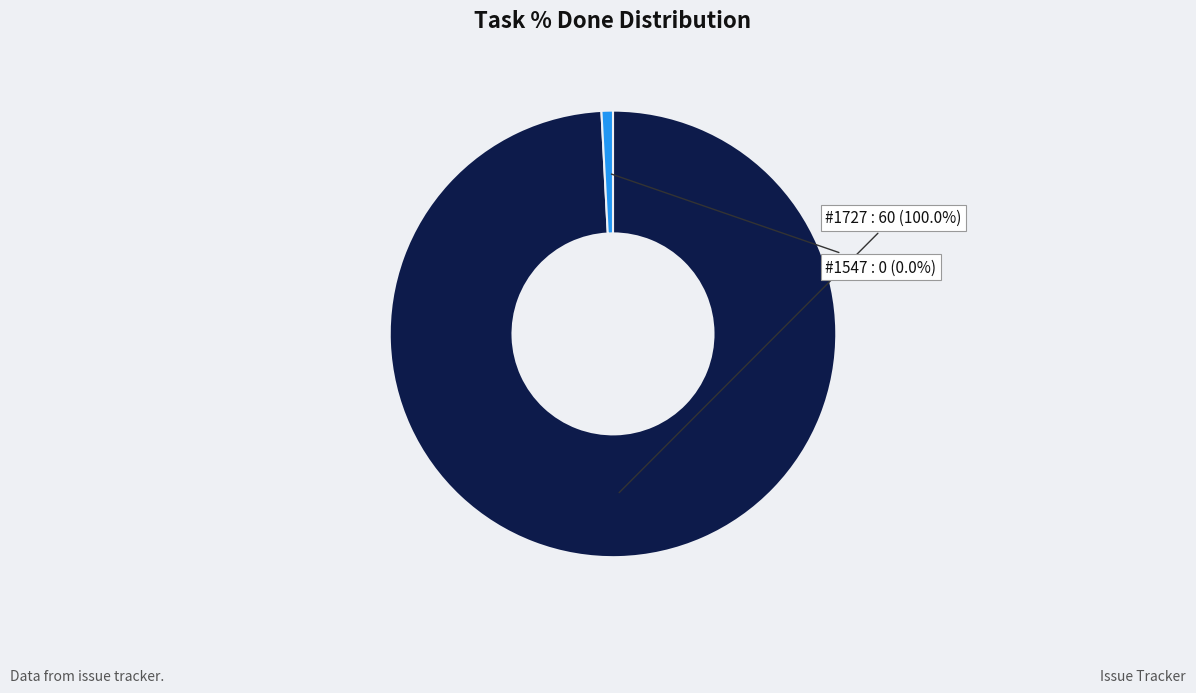

How many segments does this pie chart have?

2